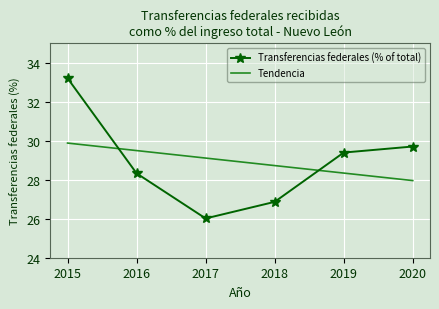

Rank the series by their maximum value, from lowest to highest.

Tendencia, Transferencias federales (% of total)